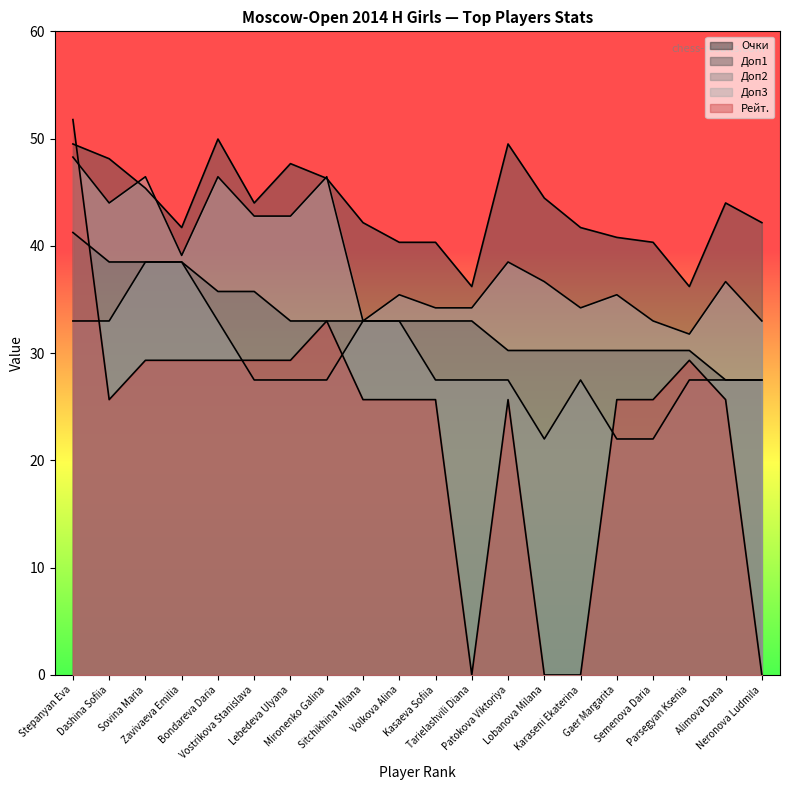

Rank the series by their maximum value, from highest to lowest.

Рейт., Доп1, Доп3, Очки, Доп2